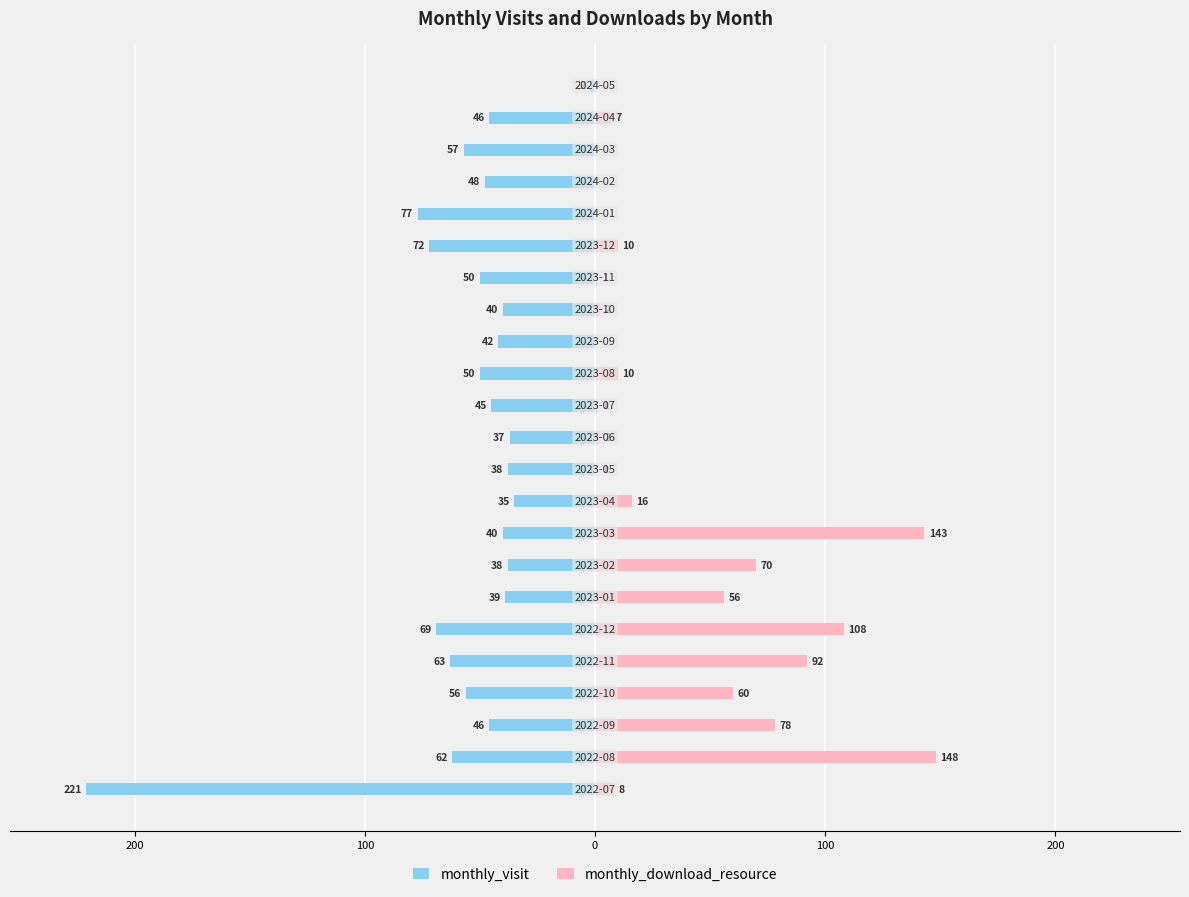

True or false: monthly_visit has a value of -314 at 300.

False